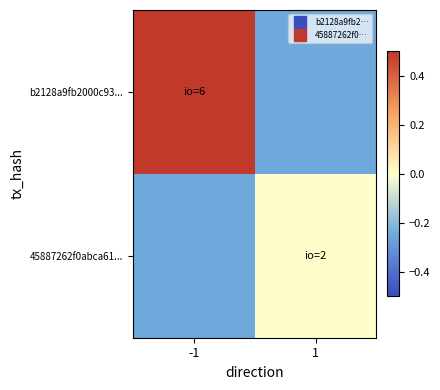

Which series has the widest spread of values?

b2128a9fb2000c93...